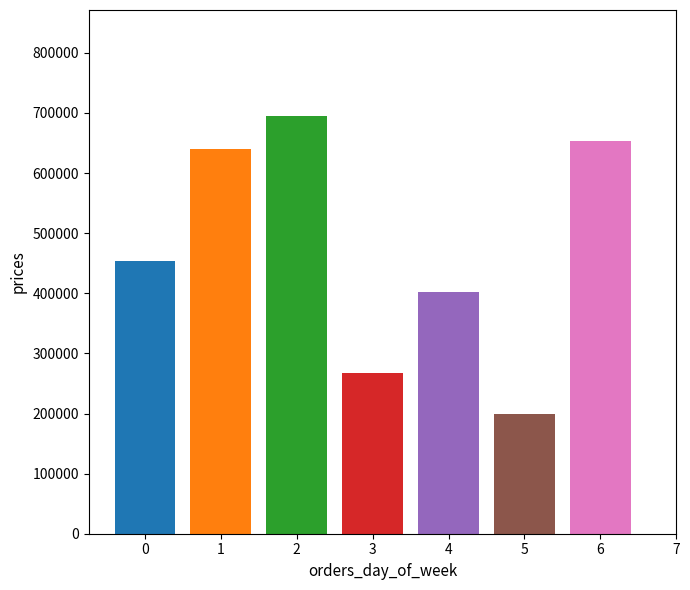

What is the minimum value shown in the chart?

199022.6